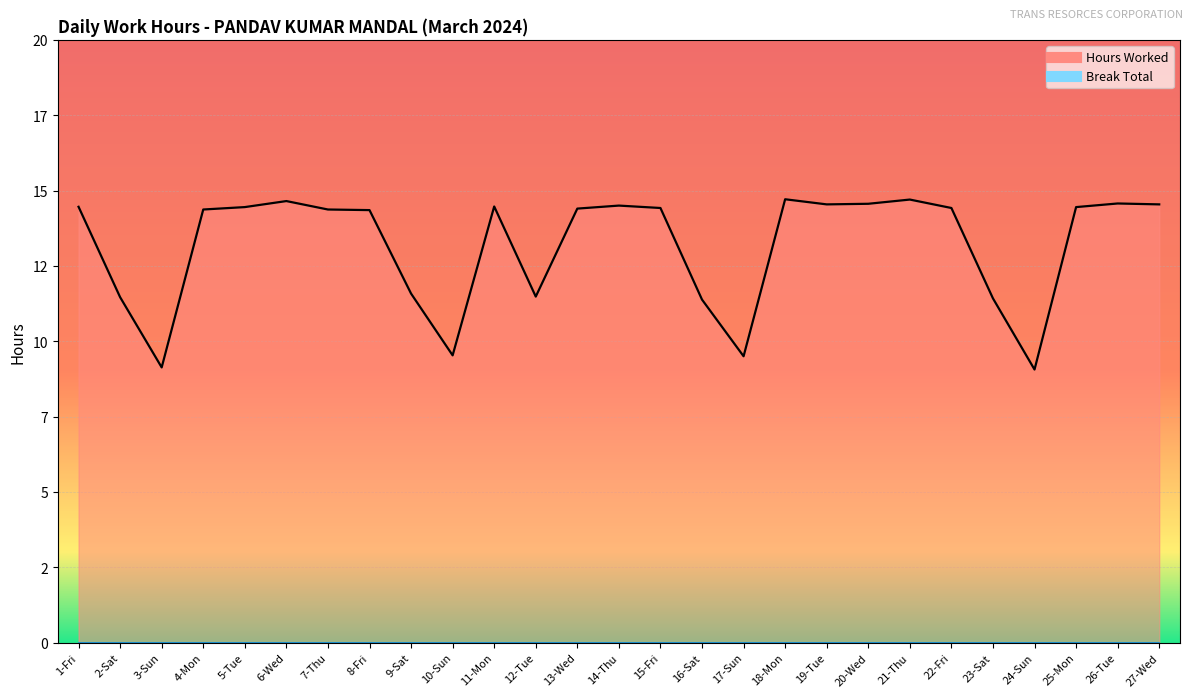

How many points are lower than both their immediate neighbors (excluding endpoints)?

6